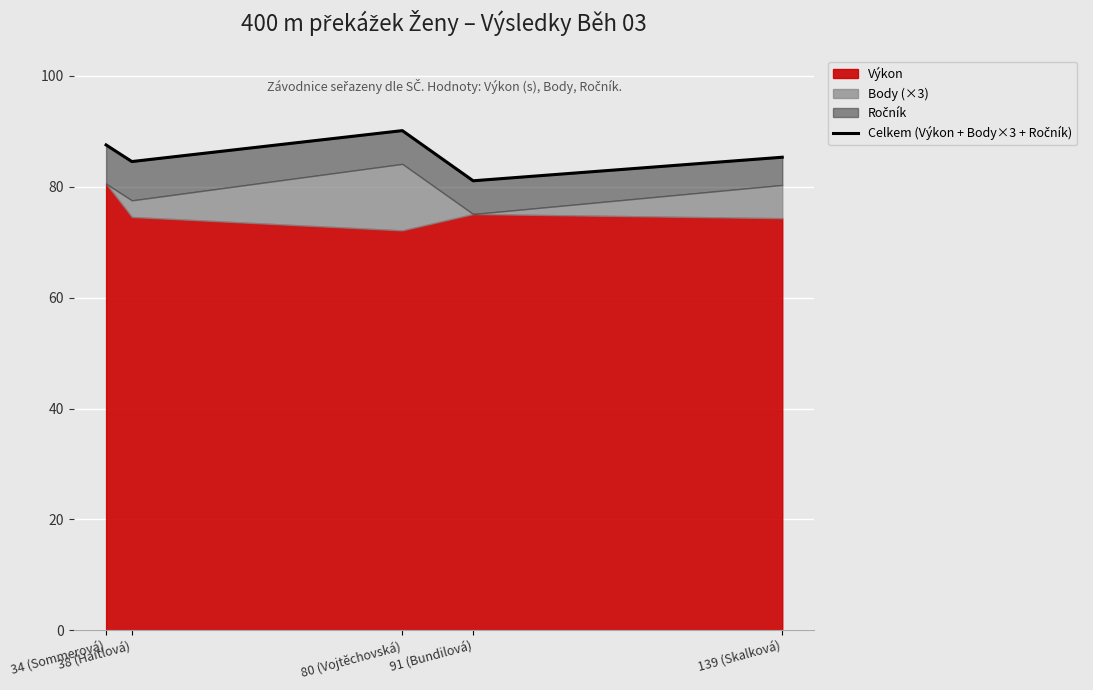

Approximately how many times larger is the value at 91 (Bundilová) compared to 139 (Skalková)?

1.0